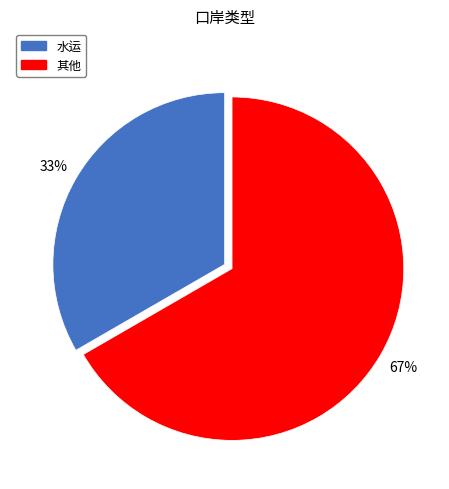

What percentage is the 其他 slice, to the nearest percent?

67%